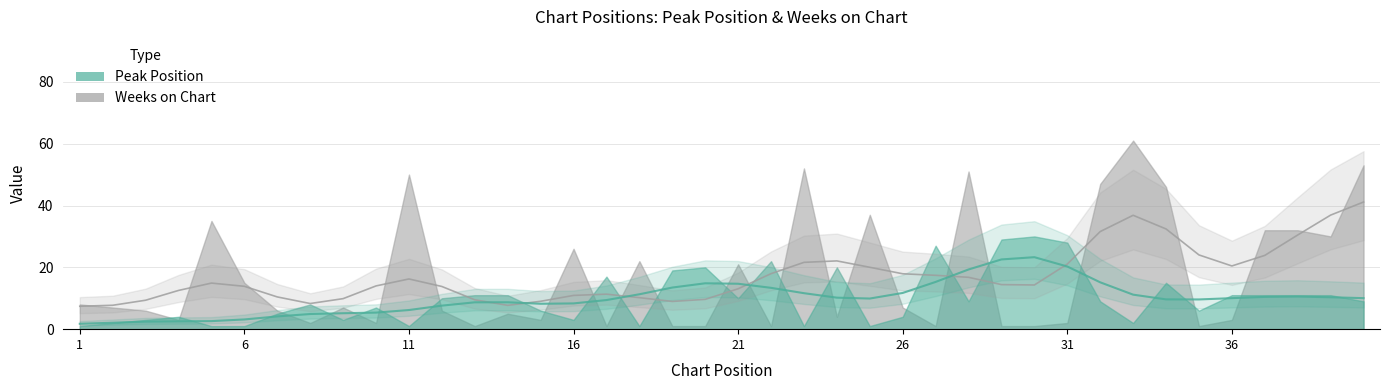

What are all the series names shown in the legend?

Peak Position, Weeks on Chart